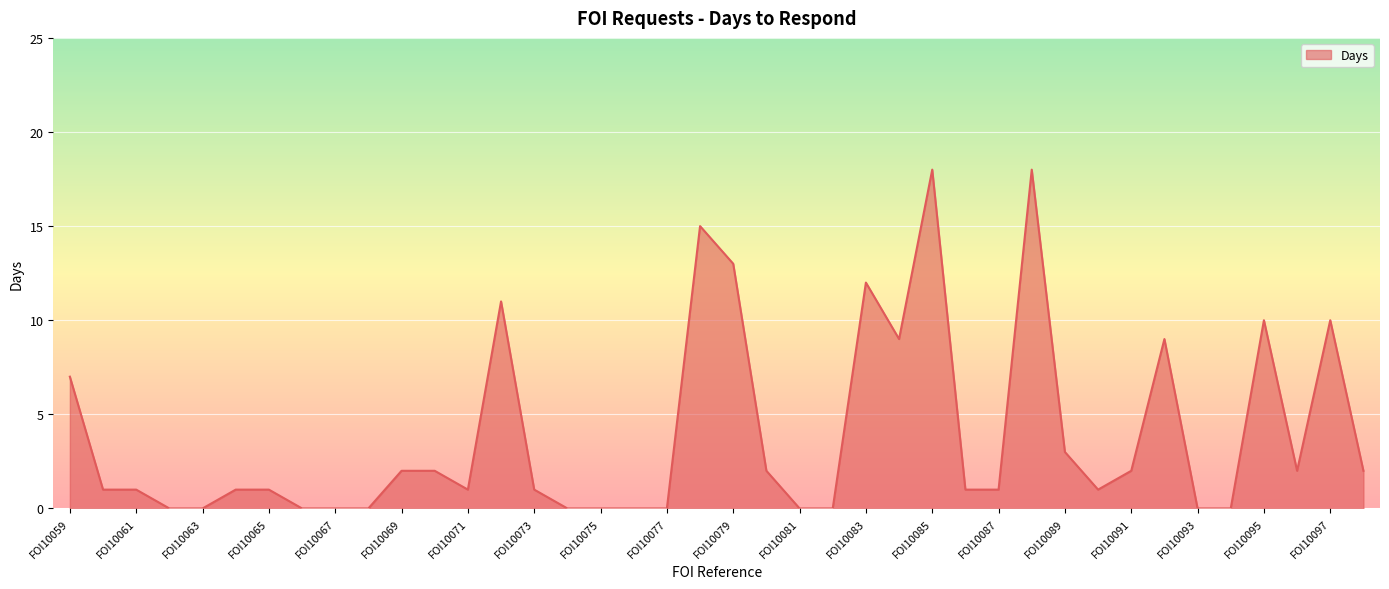

What is the difference between the maximum and minimum values?

18